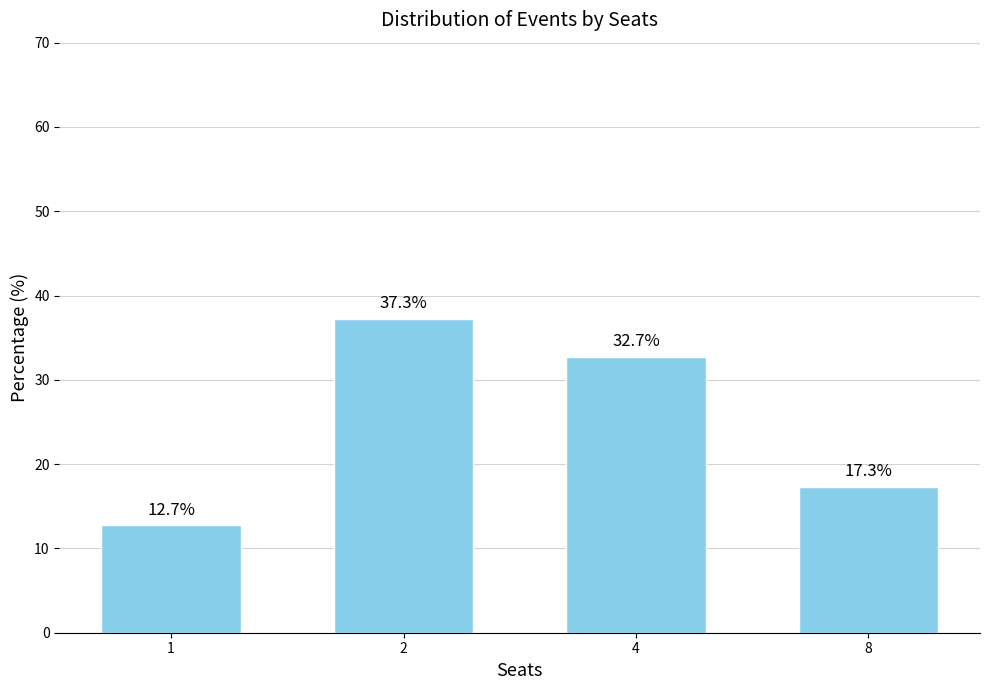

Is it true that the value at 2 is 37.3?

True